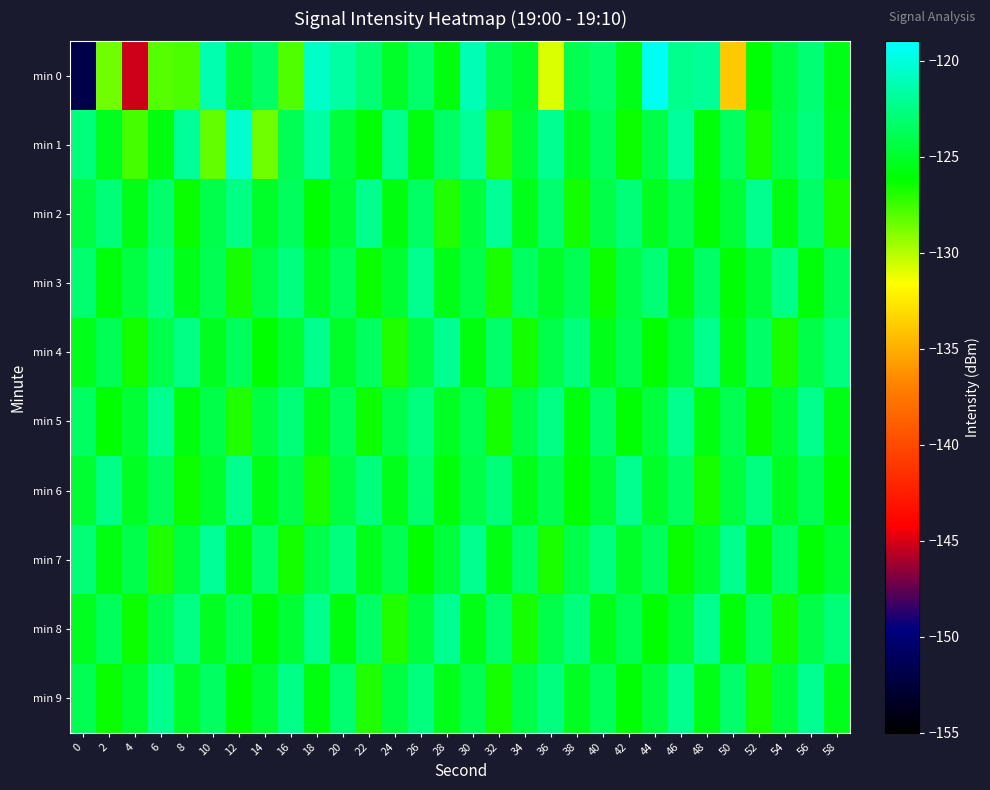

Reading left to right, list all the values displayed in this chart.

min 0: 0=-151.8	2=-128.6	4=-145.2	6=-128.0	8=-127.8	10=-121.3	12=-124.7	14=-123.3	16=-127.9	18=-120.6	20=-121.7	22=-123.0	24=-125.0	26=-123.2	28=-125.8	30=-121.2	32=-123.9	34=-124.9	36=-130.9	38=-124.0	40=-123.2	42=-125.5	44=-119.4	46=-122.2	48=-122.0	50=-133.9	52=-126.1	54=-124.3	56=-123.0	58=-125.6
min 1: 0=-122.7	2=-125.3	4=-127.7	6=-125.8	8=-121.9	10=-128.3	12=-120.3	14=-128.6	16=-123.8	18=-121.6	20=-124.5	22=-126.1	24=-122.3	26=-125.8	28=-123.4	30=-121.9	32=-127.2	34=-124.6	36=-122.1	38=-125.3	40=-123.7	42=-126.5	44=-124.2	46=-121.8	48=-125.9	50=-123.5	52=-126.8	54=-124.1	56=-122.7	58=-125.4
min 2: 0=-124.3	2=-122.8	4=-125.6	6=-123.2	8=-126.4	10=-124.0	12=-122.5	14=-125.1	16=-123.6	18=-126.2	20=-124.7	22=-122.3	24=-125.8	26=-123.4	28=-126.9	30=-124.5	32=-122.0	34=-125.5	36=-123.1	38=-126.6	40=-124.2	42=-122.8	44=-125.3	46=-123.9	48=-126.1	50=-124.6	52=-122.2	54=-125.7	56=-123.3	58=-126.8
min 3: 0=-123.1	2=-125.9	4=-124.3	6=-122.7	8=-125.5	10=-123.9	12=-126.7	14=-124.1	16=-122.6	18=-125.2	20=-123.7	22=-126.4	24=-124.8	26=-122.2	28=-125.6	30=-124.0	32=-126.8	34=-123.5	36=-125.1	38=-123.8	40=-126.5	42=-124.2	44=-122.9	46=-125.7	48=-123.3	50=-126.1	52=-124.6	54=-122.4	56=-125.9	58=-123.6
min 4: 0=-125.4	2=-123.8	4=-126.6	6=-124.0	8=-122.5	10=-125.3	12=-123.6	14=-126.2	16=-124.7	18=-122.3	20=-125.1	22=-123.5	24=-126.9	26=-124.4	28=-122.1	30=-125.8	32=-123.2	34=-126.6	36=-124.1	38=-122.7	40=-125.5	42=-123.9	44=-126.3	46=-124.5	48=-122.2	50=-125.7	52=-123.3	54=-126.8	56=-124.2	58=-122.6
min 5: 0=-123.5	2=-126.3	4=-124.7	6=-122.1	8=-125.8	10=-124.2	12=-126.9	14=-124.3	16=-122.8	18=-125.4	20=-123.7	22=-126.5	24=-124.0	26=-122.6	28=-125.2	30=-123.8	32=-126.7	34=-124.1	36=-122.5	38=-125.9	40=-123.3	42=-126.1	44=-124.5	46=-122.2	48=-125.7	50=-123.9	52=-126.4	54=-124.6	56=-122.3	58=-125.6
min 6: 0=-124.8	2=-122.4	4=-125.2	6=-123.7	8=-126.5	10=-124.9	12=-122.3	14=-125.6	16=-124.0	18=-126.8	20=-124.3	22=-122.7	24=-125.4	26=-123.1	28=-125.9	30=-124.2	32=-122.8	34=-125.5	36=-123.9	38=-126.3	40=-124.6	42=-122.2	44=-125.1	46=-123.5	48=-126.7	50=-124.4	52=-122.6	54=-125.3	56=-123.8	58=-126.2
min 7: 0=-122.9	2=-125.7	4=-124.1	6=-126.9	8=-124.4	10=-122.0	12=-125.8	14=-123.2	16=-126.6	18=-124.1	20=-122.7	22=-125.5	24=-123.9	26=-126.3	28=-124.5	30=-122.2	32=-125.7	34=-123.3	36=-126.8	38=-124.2	40=-122.6	42=-125.1	44=-123.6	46=-126.4	48=-124.7	50=-122.3	52=-125.9	54=-123.4	56=-126.1	58=-124.8
min 8: 0=-125.3	2=-123.7	4=-126.5	6=-124.0	8=-122.5	10=-125.2	12=-123.6	14=-126.1	16=-124.7	18=-122.3	20=-125.8	22=-123.4	24=-126.9	26=-124.5	28=-122.1	30=-125.6	32=-123.2	34=-126.7	36=-124.1	38=-122.7	40=-125.4	42=-123.8	44=-126.2	46=-124.6	48=-122.2	50=-125.9	52=-123.3	54=-126.6	56=-124.2	58=-122.8
min 9: 0=-123.9	2=-126.4	4=-124.8	6=-122.3	8=-125.1	10=-123.5	12=-126.2	14=-124.7	16=-122.4	18=-125.8	20=-123.1	22=-126.9	24=-124.3	26=-122.7	28=-125.5	30=-123.9	32=-126.7	34=-124.1	36=-122.6	38=-125.3	40=-123.7	42=-126.1	44=-124.4	46=-122.2	48=-125.6	50=-123.2	52=-126.8	54=-124.5	56=-122.1	58=-125.4